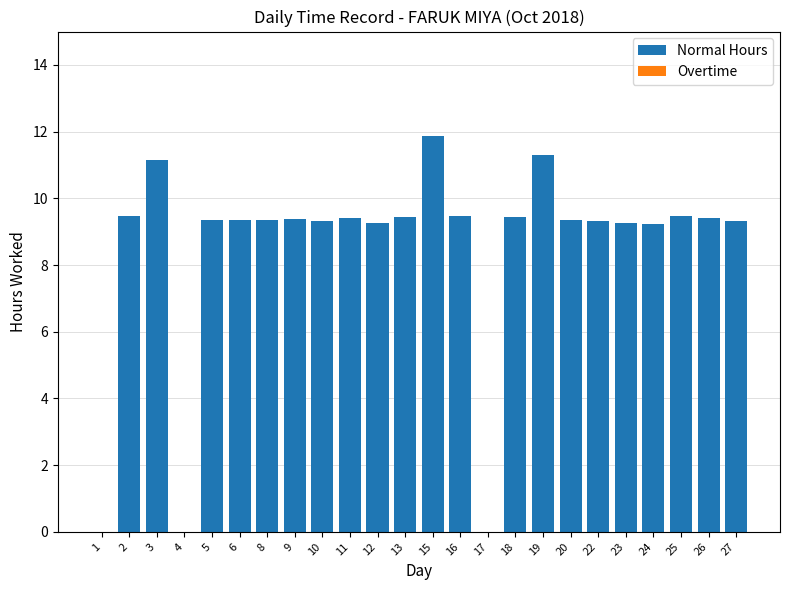

What is the sum of all values?

202.9